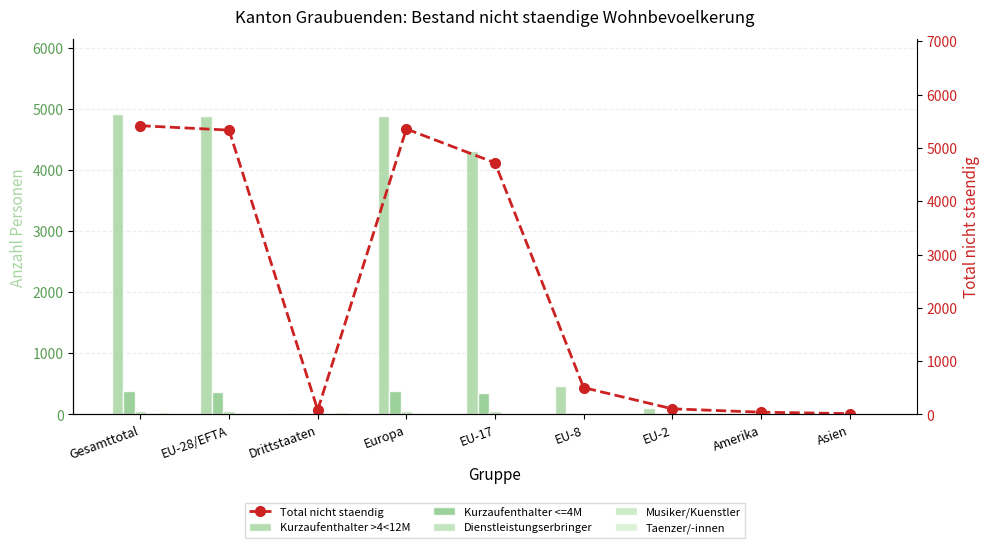

Is the value of Total nicht staendig at EU-17 greater than the value of Musiker/Kuenstler at EU-2?

Yes